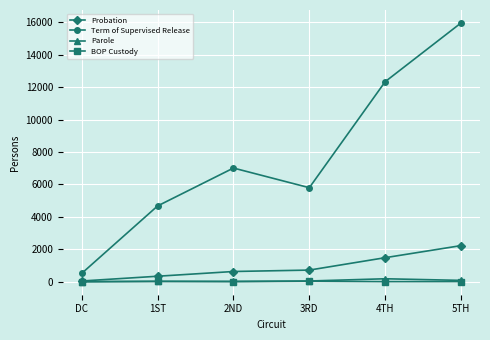

What is the difference between the maximum and minimum values in the Probation series?

2183